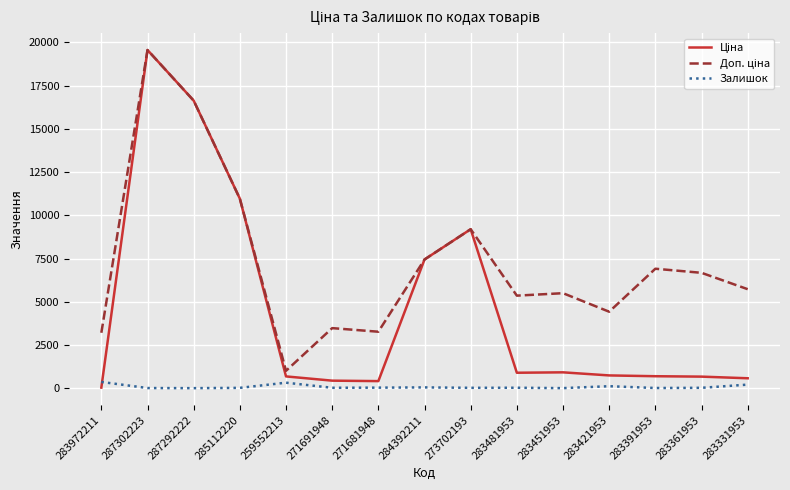

Count the number of data series in this chart.

3